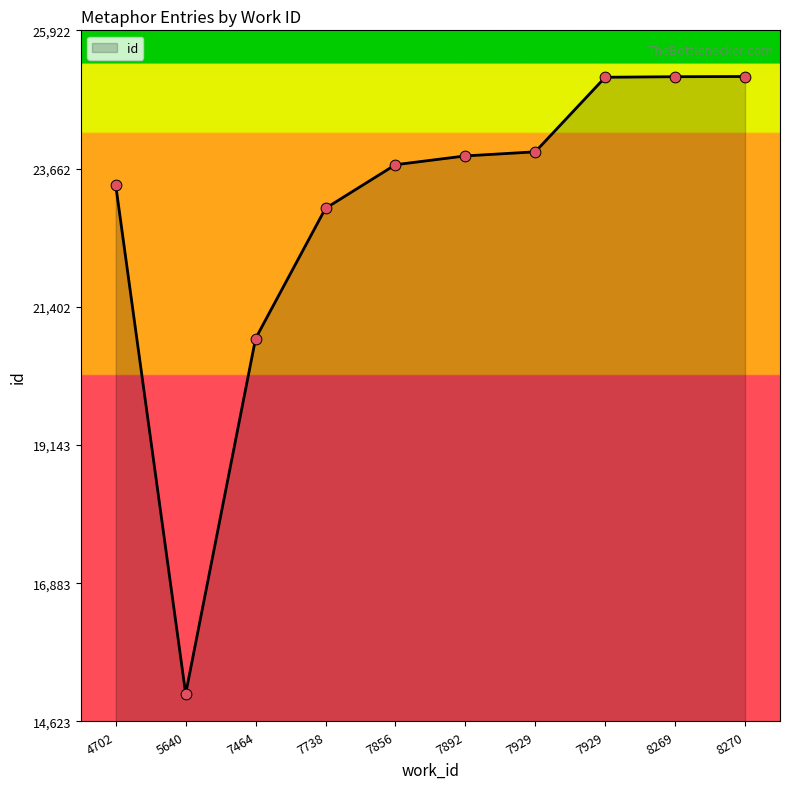

Between 8270 and 7856, which is larger?

8270